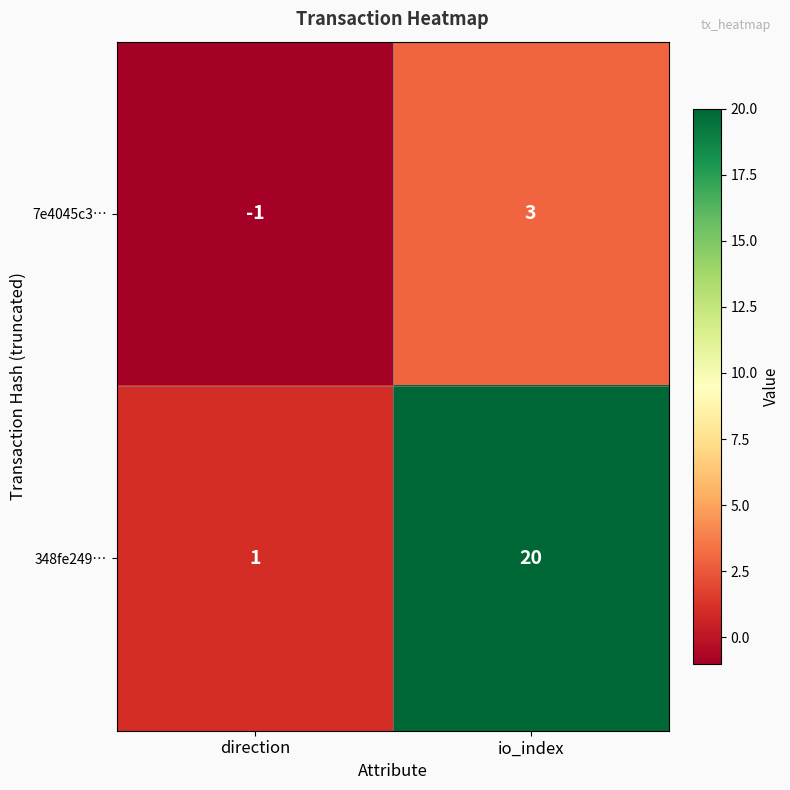

What is the difference between the maximum and minimum values in the 348fe249… series?

19